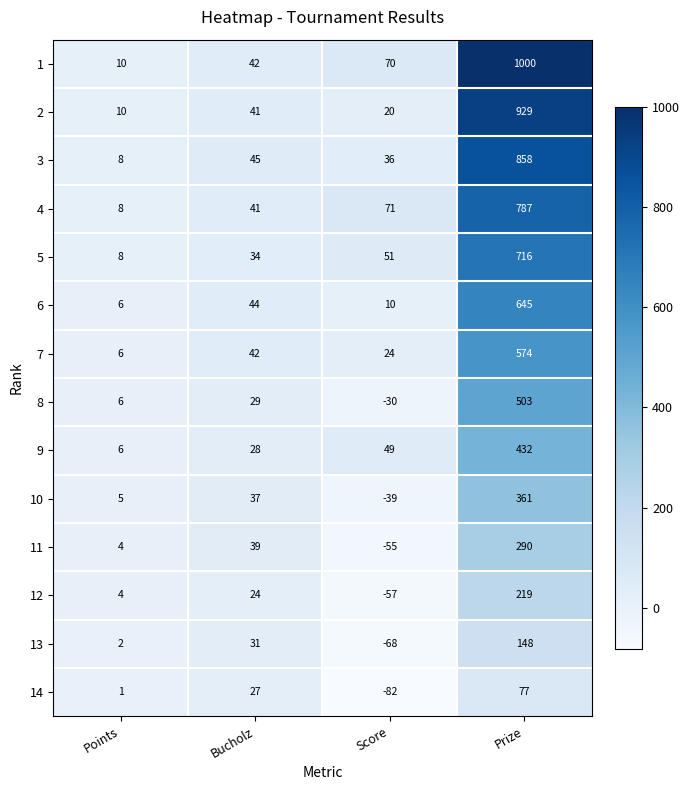

What is the minimum value shown in the chart?

-82